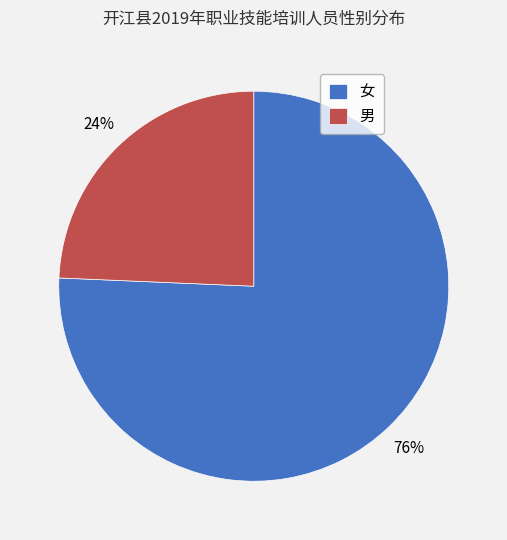

What is the smallest slice in the pie chart?

男